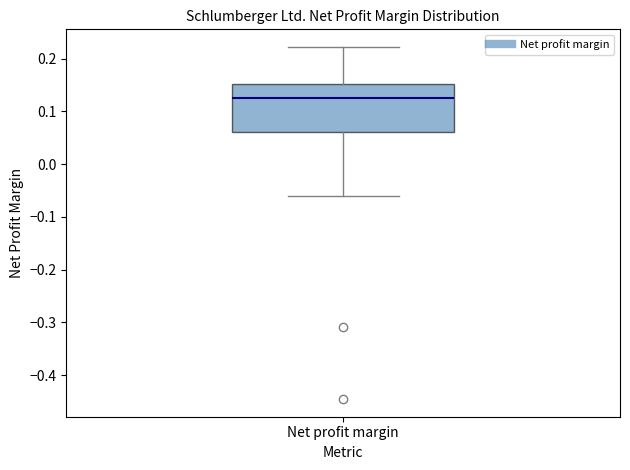

Read this box plot against the y-axis: the position of the median line, the range covered by the box, and the ends of both whiskers. The values are not printed on the chart, so give them approximately, as read against the axis.

median 0.13, box 0.06 to 0.15, whiskers -0.06 to 0.22